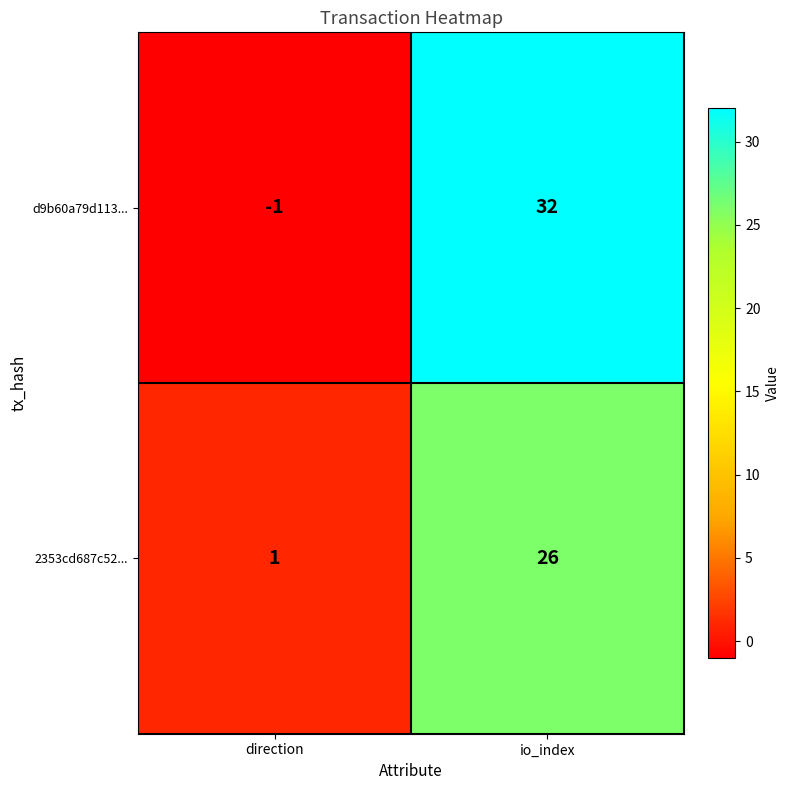

Reading left to right, extract all data points from this chart.

d9b60a79d113...: direction=-1	io_index=32
2353cd687c52...: direction=1	io_index=26